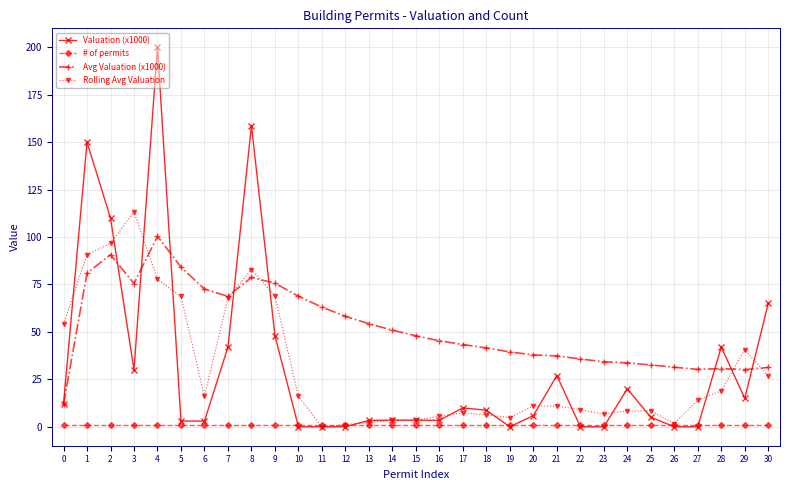

Between which two adjacent categories do Rolling Avg Valuation and # of permits first intersect?

10 and 11